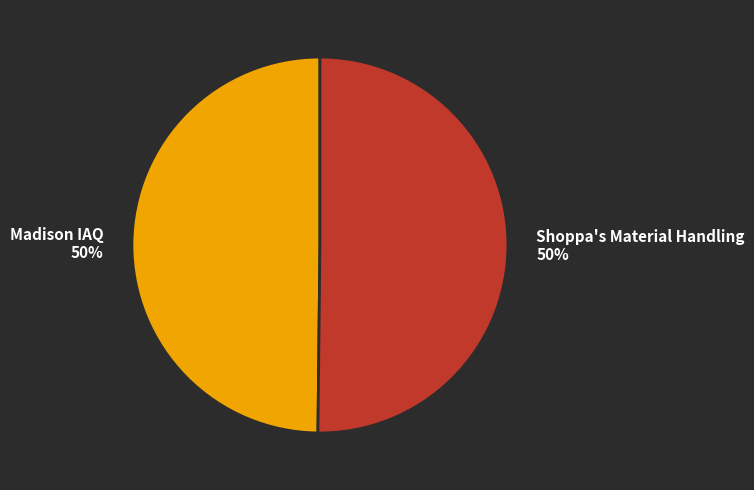

The Shoppa's Material Handling slice represents 50% of the pie. True or false?

True